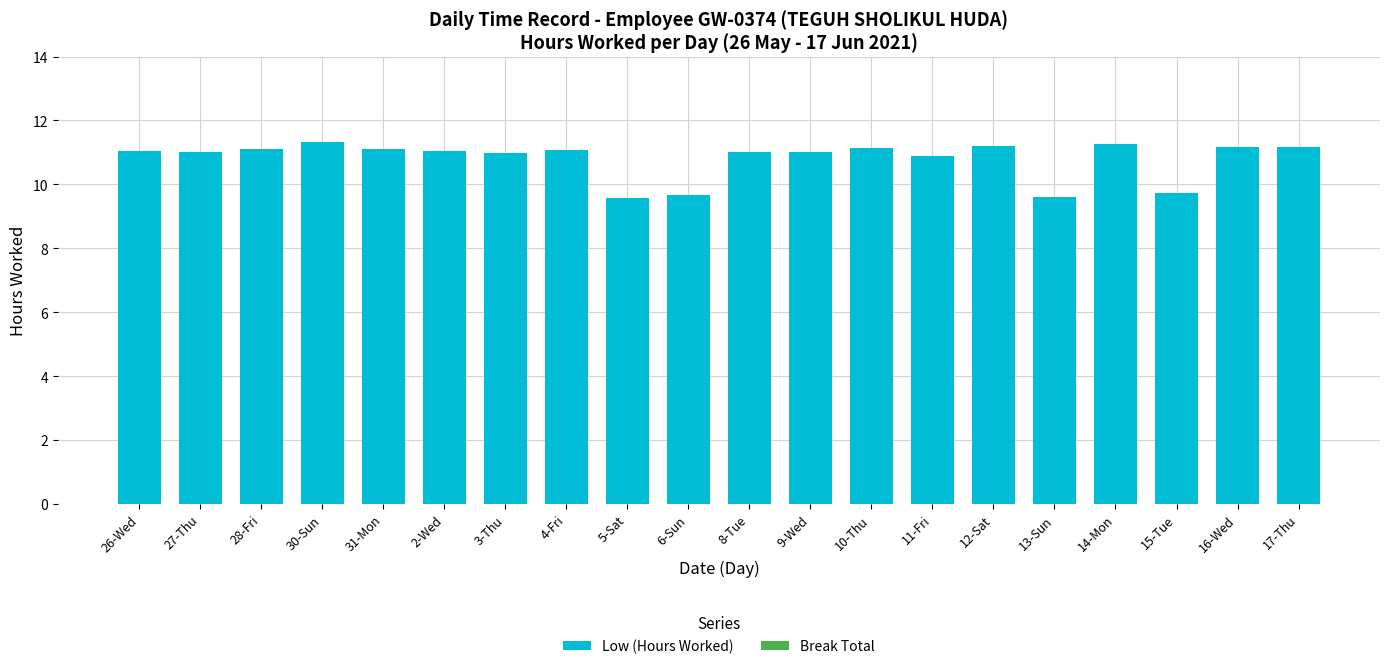

Is it true that the value at 5-Sat is 4.1?

False